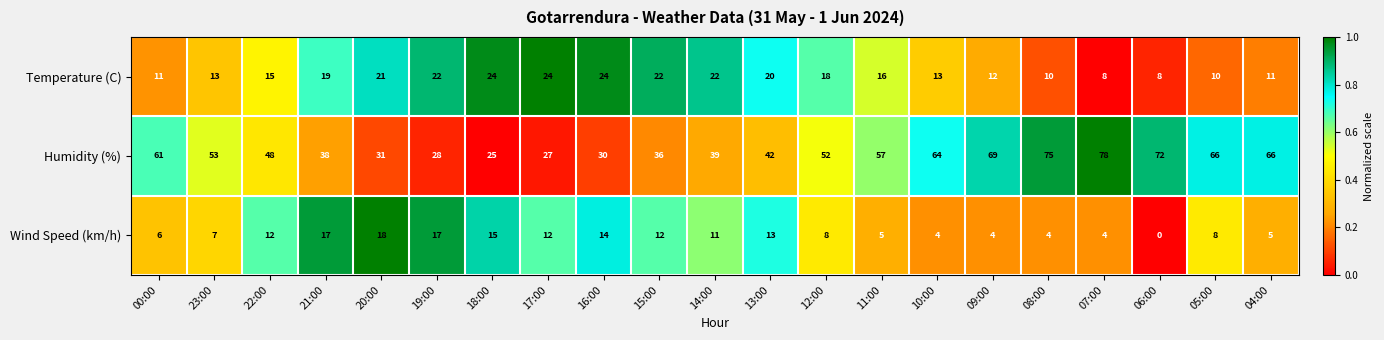

At which category does the chart reach its peak across all series?

07:00